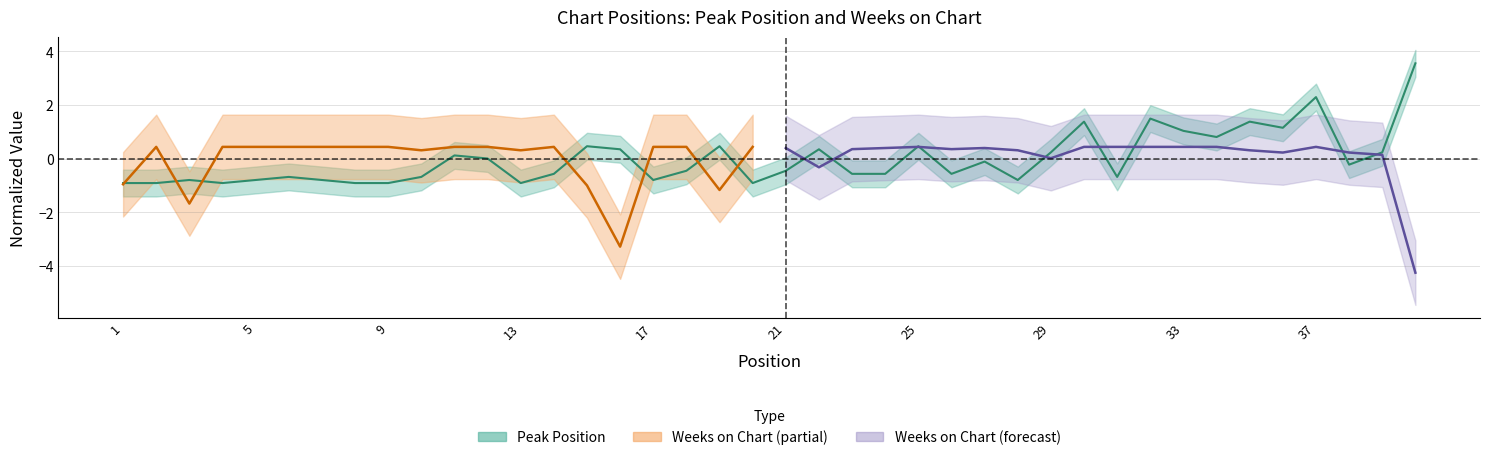

What is the value of the 40th point from the left?

3.6